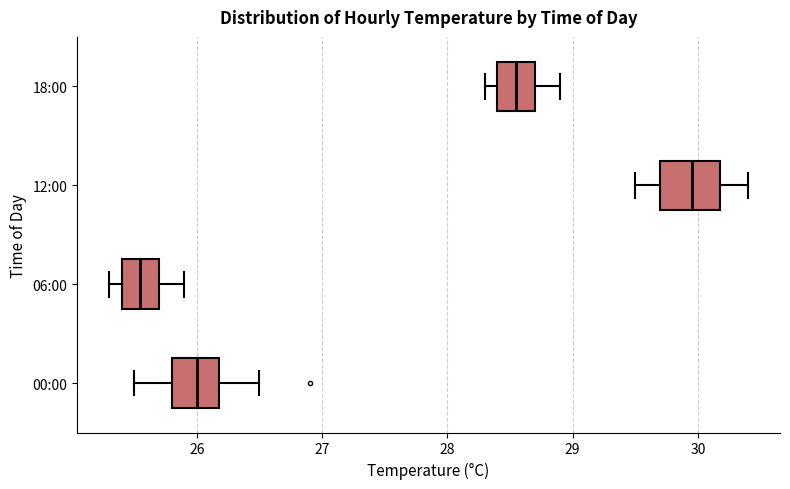

Which box has the furthest to the right median line?

12:00